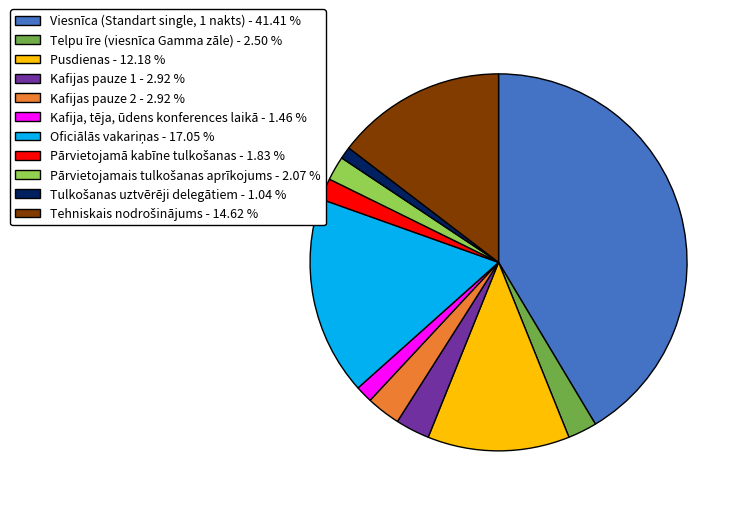

Is there a majority slice in this chart?

No